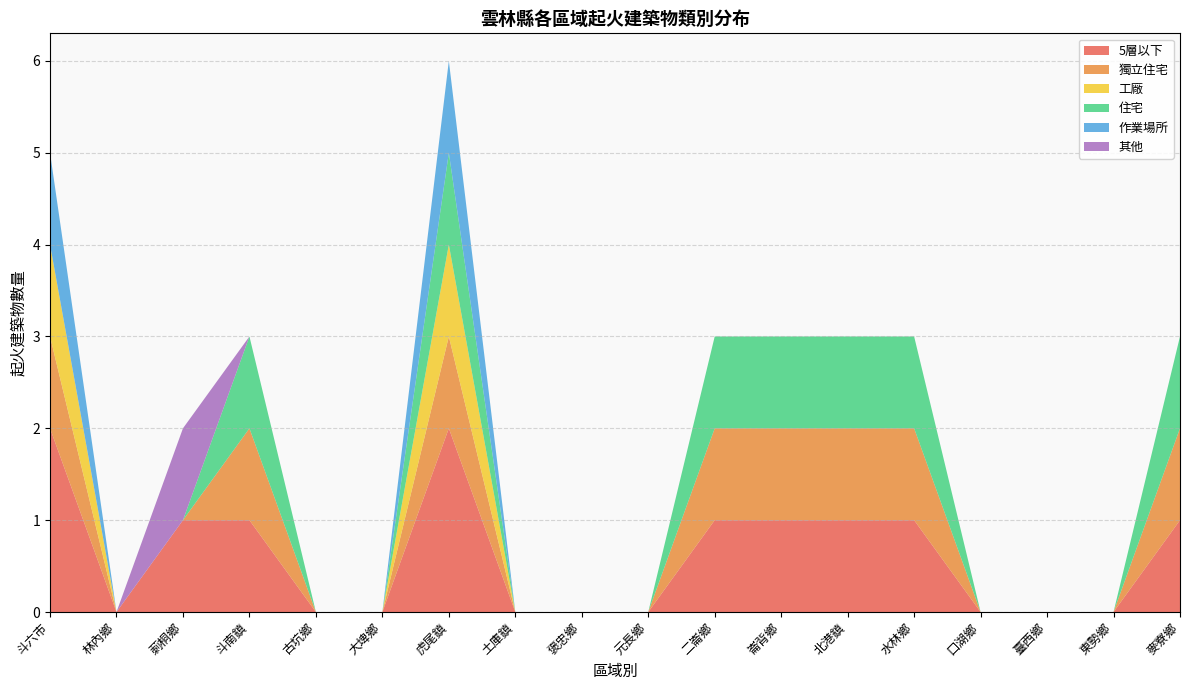

Reading left to right, extract all data points from this chart.

5層以下: 斗六市=2	林內鄉=0	莿桐鄉=1	斗南鎮=1	古坑鄉=0	大埤鄉=0	虎尾鎮=2	土庫鎮=0	褒忠鄉=0	元長鄉=0	二崙鄉=1	崙背鄉=1	北港鎮=1	水林鄉=1	口湖鄉=0	臺西鄉=0	東勢鄉=0	麥寮鄉=1
獨立住宅: 斗六市=1	林內鄉=0	莿桐鄉=0	斗南鎮=1	古坑鄉=0	大埤鄉=0	虎尾鎮=1	土庫鎮=0	褒忠鄉=0	元長鄉=0	二崙鄉=1	崙背鄉=1	北港鎮=1	水林鄉=1	口湖鄉=0	臺西鄉=0	東勢鄉=0	麥寮鄉=1
工廠: 斗六市=1	林內鄉=0	莿桐鄉=0	斗南鎮=0	古坑鄉=0	大埤鄉=0	虎尾鎮=1	土庫鎮=0	褒忠鄉=0	元長鄉=0	二崙鄉=0	崙背鄉=0	北港鎮=0	水林鄉=0	口湖鄉=0	臺西鄉=0	東勢鄉=0	麥寮鄉=0
住宅: 斗六市=0	林內鄉=0	莿桐鄉=0	斗南鎮=1	古坑鄉=0	大埤鄉=0	虎尾鎮=1	土庫鎮=0	褒忠鄉=0	元長鄉=0	二崙鄉=1	崙背鄉=1	北港鎮=1	水林鄉=1	口湖鄉=0	臺西鄉=0	東勢鄉=0	麥寮鄉=1
作業場所: 斗六市=1	林內鄉=0	莿桐鄉=0	斗南鎮=0	古坑鄉=0	大埤鄉=0	虎尾鎮=1	土庫鎮=0	褒忠鄉=0	元長鄉=0	二崙鄉=0	崙背鄉=0	北港鎮=0	水林鄉=0	口湖鄉=0	臺西鄉=0	東勢鄉=0	麥寮鄉=0
其他: 斗六市=0	林內鄉=0	莿桐鄉=1	斗南鎮=0	古坑鄉=0	大埤鄉=0	虎尾鎮=0	土庫鎮=0	褒忠鄉=0	元長鄉=0	二崙鄉=0	崙背鄉=0	北港鎮=0	水林鄉=0	口湖鄉=0	臺西鄉=0	東勢鄉=0	麥寮鄉=0